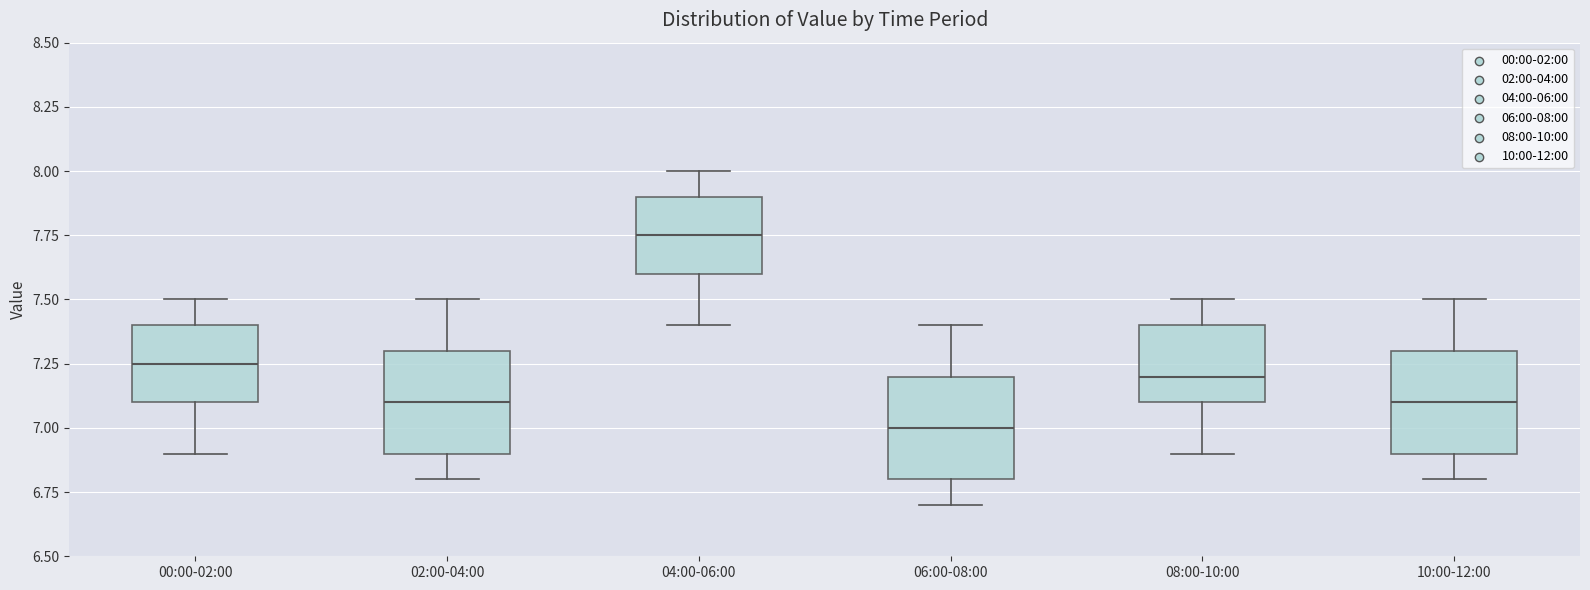

Where does the lower whisker of the box for 06:00-08:00 end on the y-axis? The values are not printed on the chart, so give them approximately, as read against the axis.

6.70